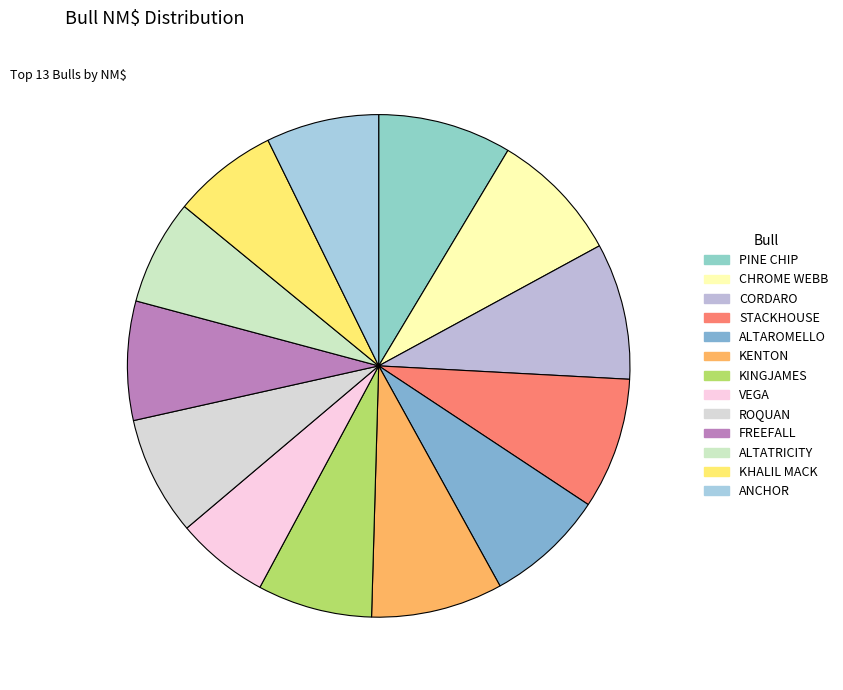

Count the number of slices in the pie.

13